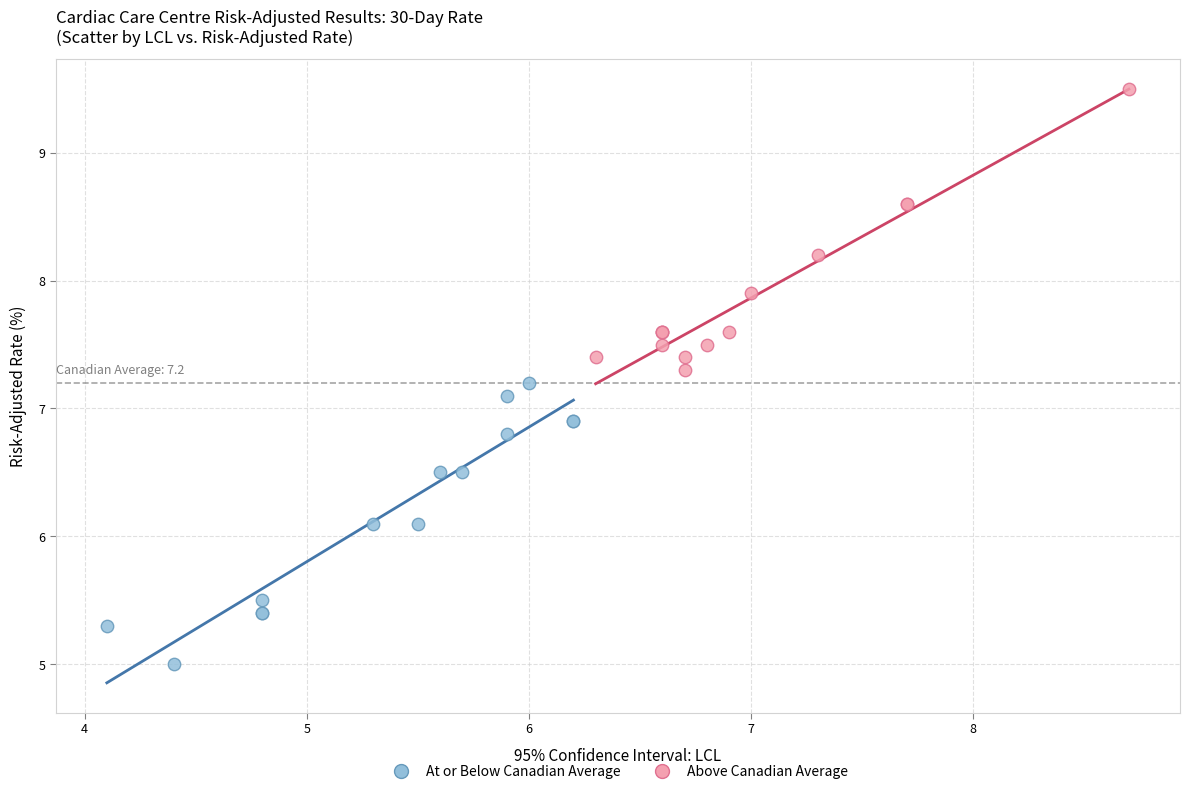

Which series reaches the minimum Y coordinate?

At or Below Canadian Average